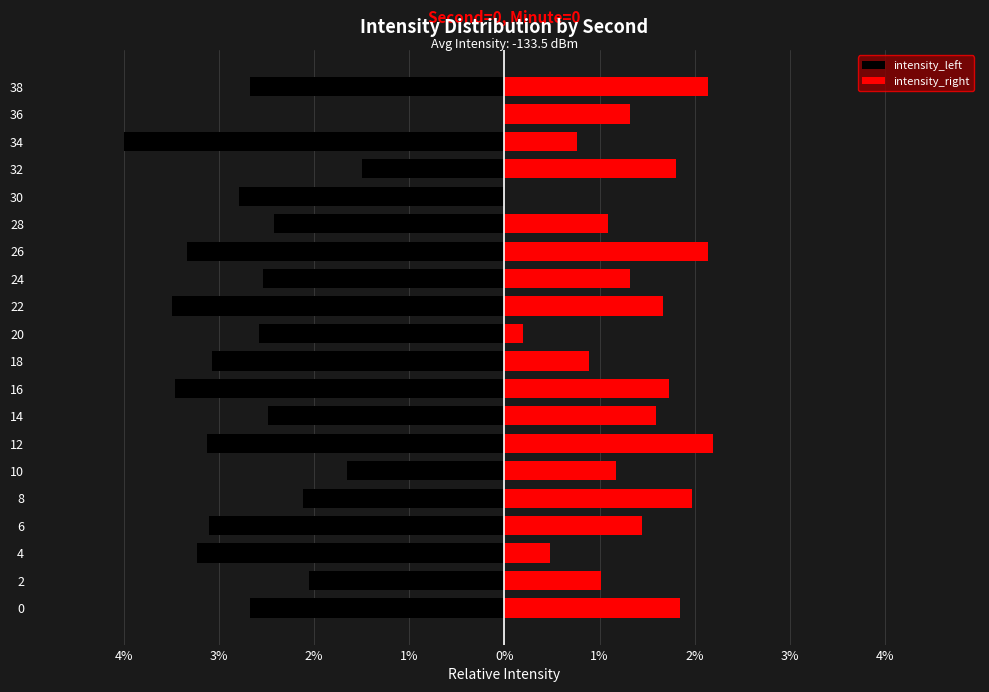

Count the number of categories in the chart.

20